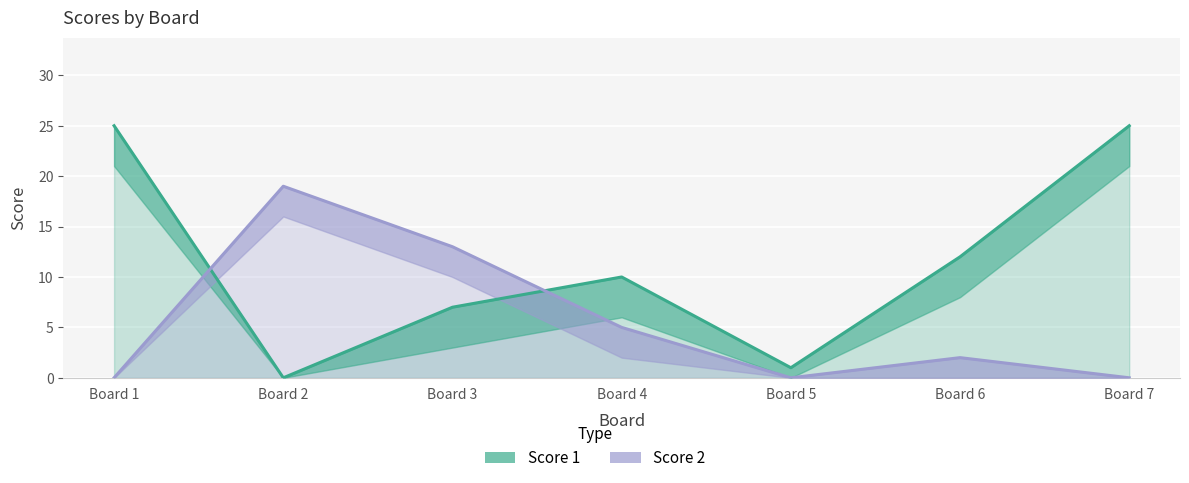

How many values in the Score 2 series exceed 2?

3